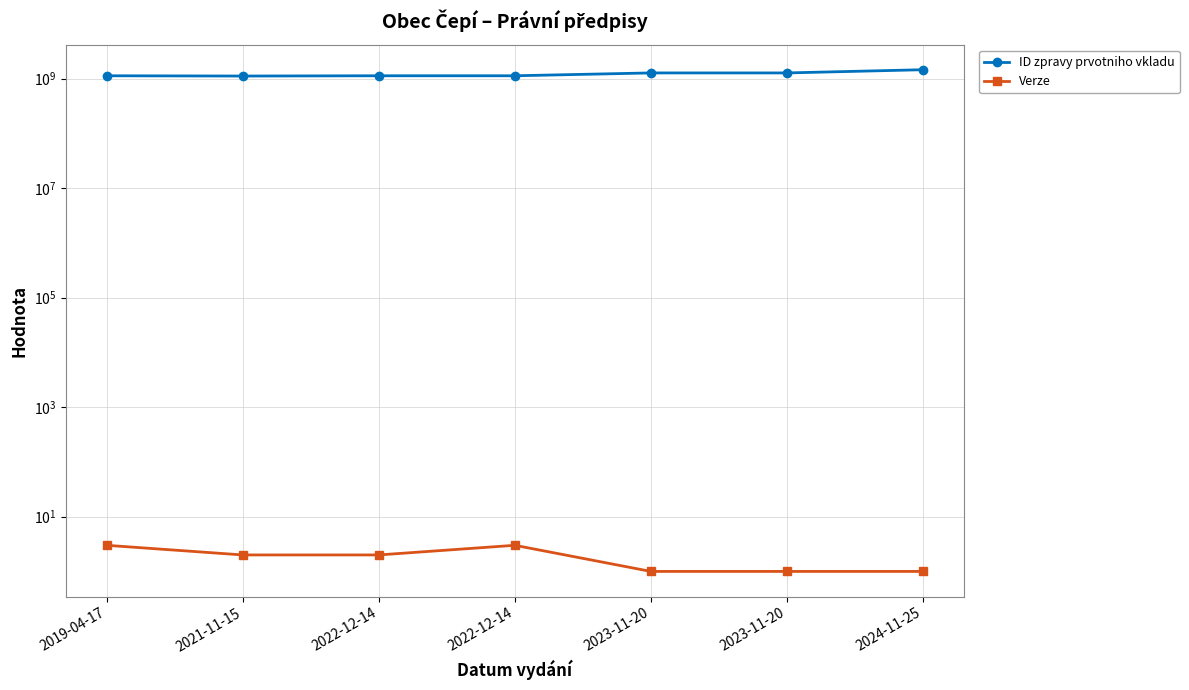

What is the difference between the maximum and minimum values in the Verze series?

2